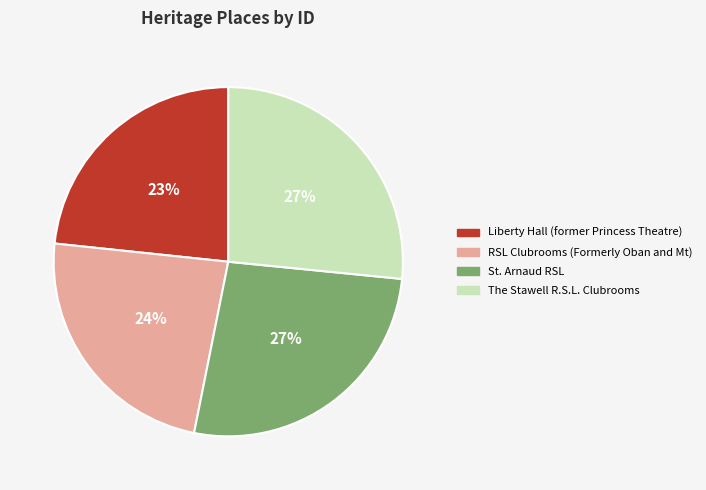

How many slices are in this pie chart?

4